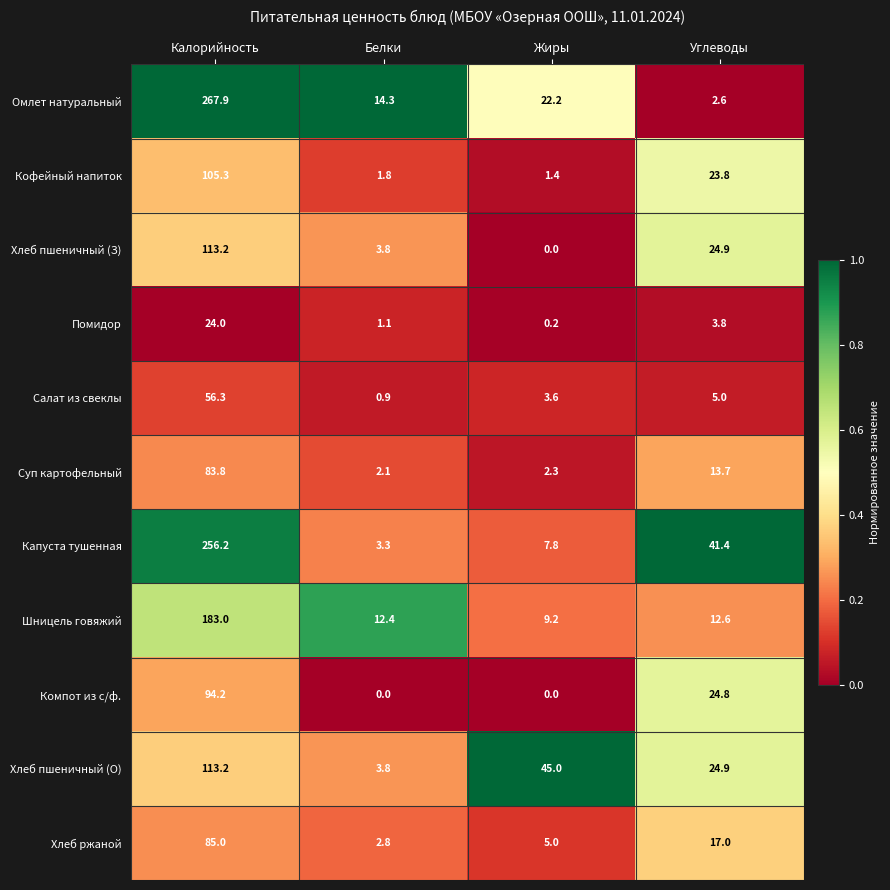

List the labels in order of Хлеб пшеничный (З) value, largest first.

Калорийность, Углеводы, Белки, Жиры